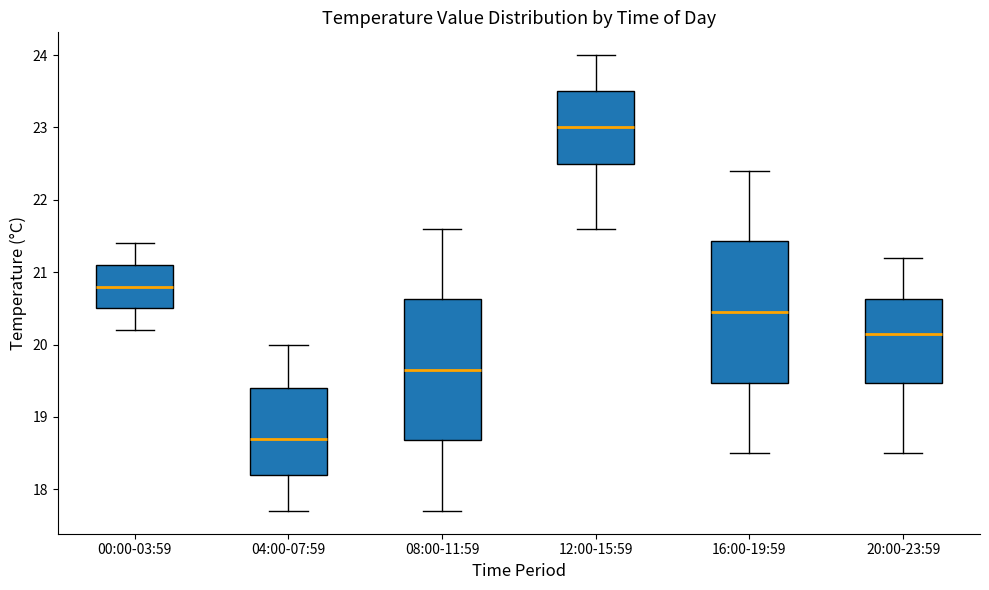

Reading left to right, transcribe this box plot: for each box, give where its median line is, the range the box spans, and where its two whiskers end, as read against the y-axis. The values are not printed on the chart, so give them approximately, as read against the axis.

00:00-03:59: median 20.8, box 20.5 to 21.1, whiskers 20.2 to 21.4
04:00-07:59: median 18.7, box 18.2 to 19.4, whiskers 17.7 to 20.0
08:00-11:59: median 19.7, box 18.7 to 20.6, whiskers 17.7 to 21.6
12:00-15:59: median 23.0, box 22.5 to 23.5, whiskers 21.6 to 24.0
16:00-19:59: median 20.5, box 19.5 to 21.4, whiskers 18.5 to 22.4
20:00-23:59: median 20.2, box 19.5 to 20.6, whiskers 18.5 to 21.2